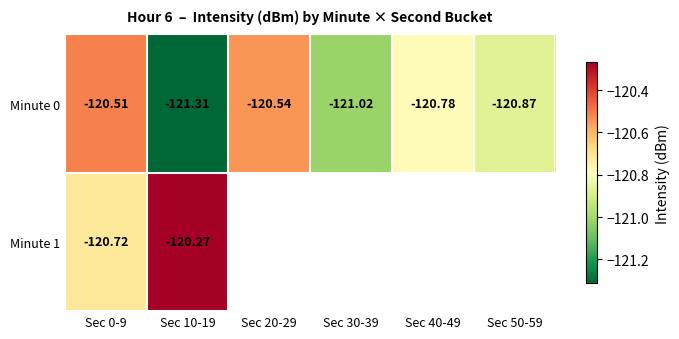

Count the number of data series in this chart.

2